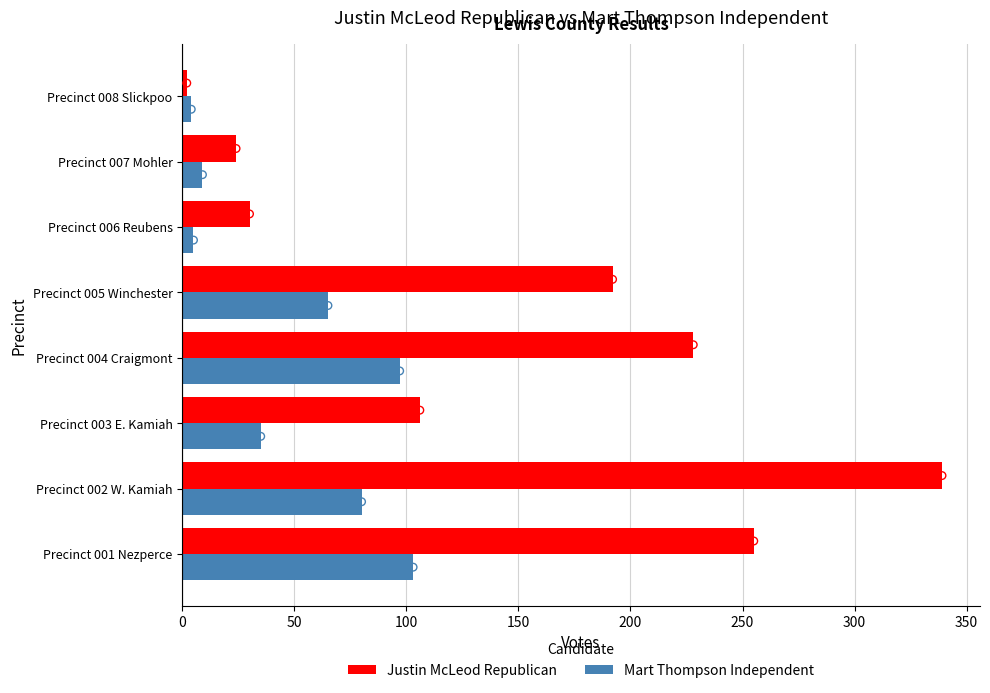

Is the value of Justin McLeod Republican at Precinct 005 Winchester greater than the value of Mart Thompson Independent at Precinct 003 E. Kamiah?

Yes